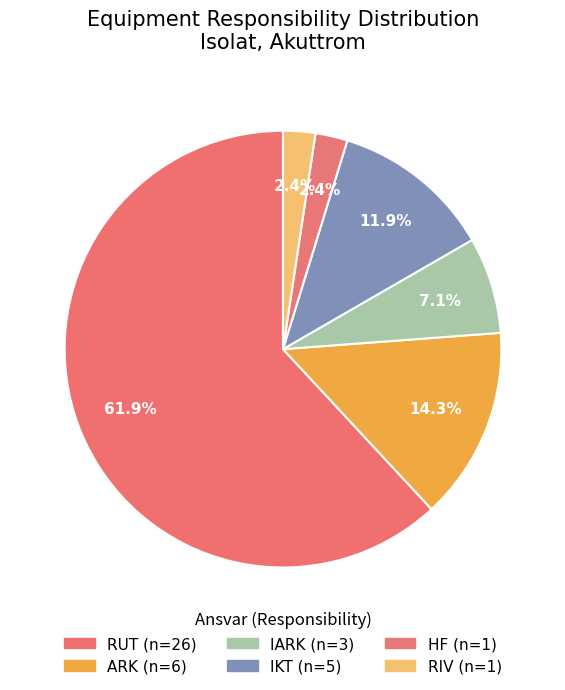

What portion of the pie excludes RIV?

97.6%